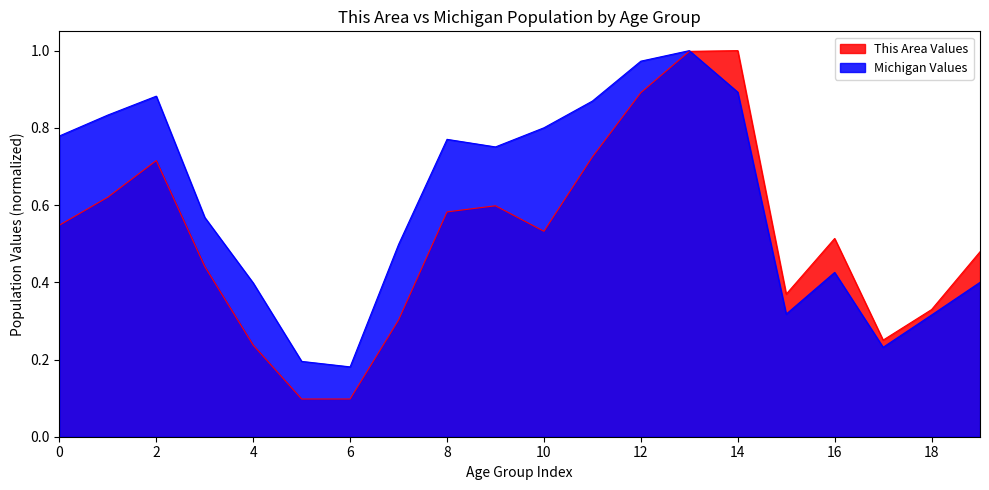

Between 10 and 18, which series saw the biggest shift?

Michigan Values